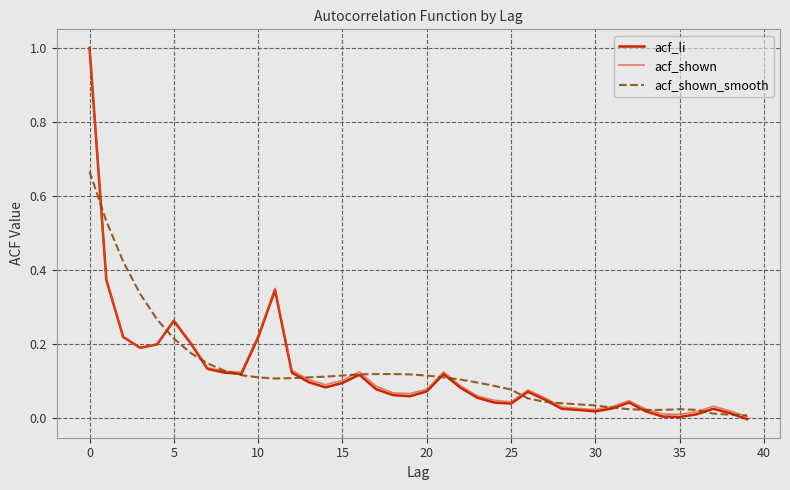

Which series has the largest range (max minus min)?

acf_li